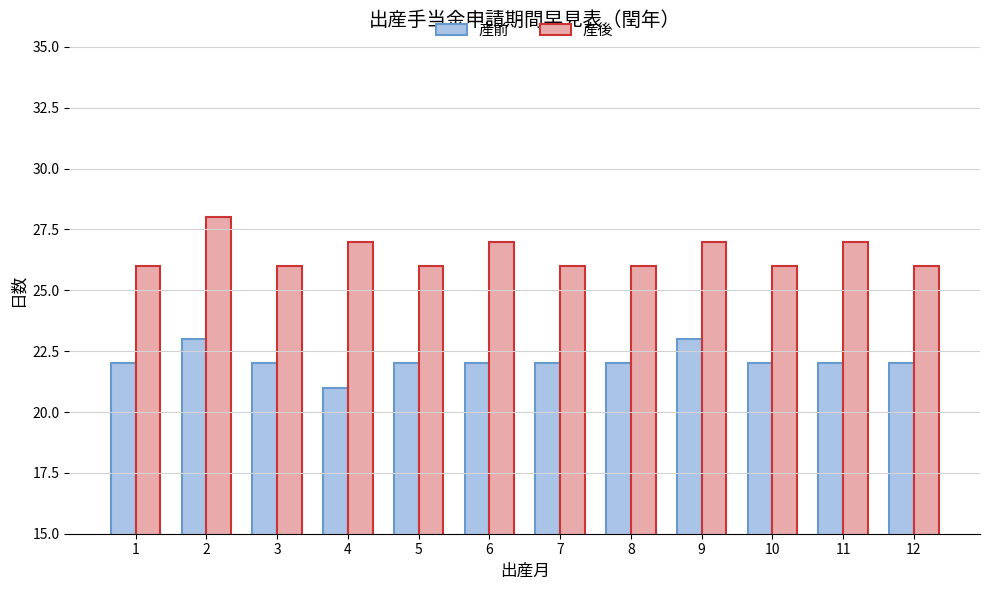

How many bars are there in total?

24